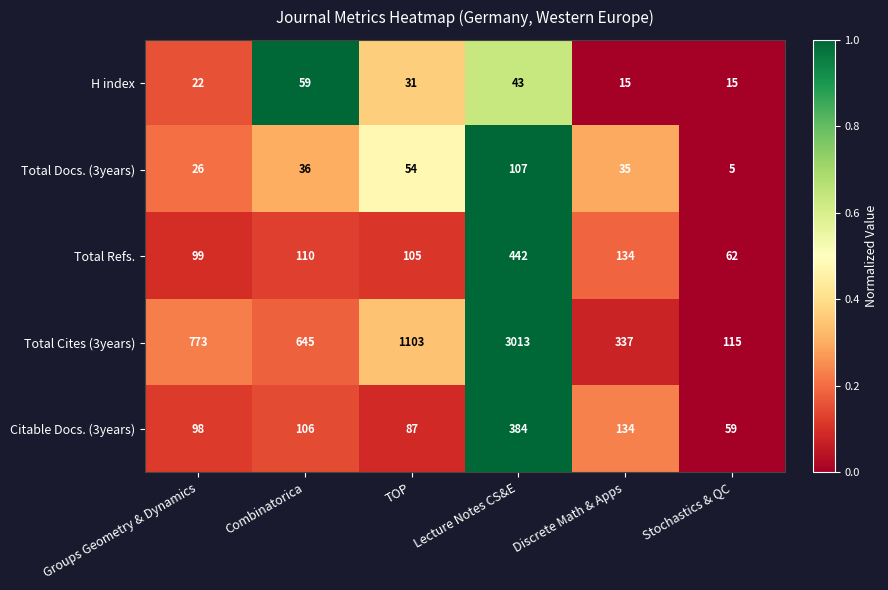

What is the sum of the H index values at Lecture Notes CS&E and Groups Geometry & Dynamics?

65